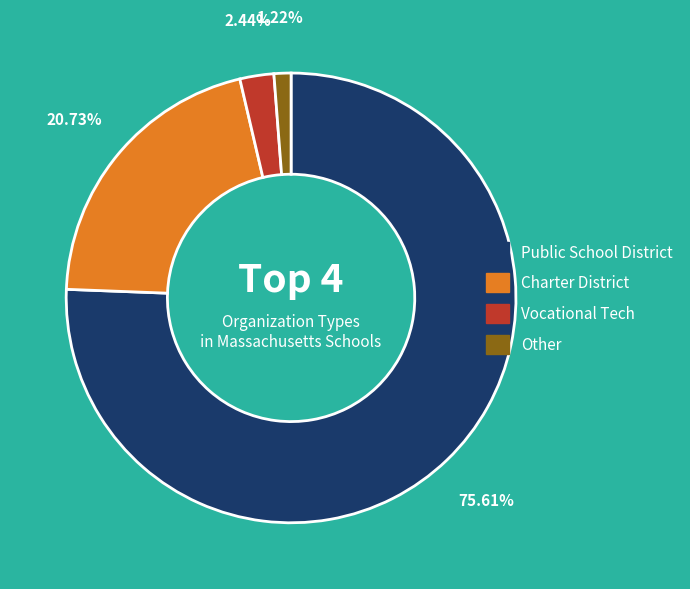

What is the largest slice in the pie chart?

Public School District